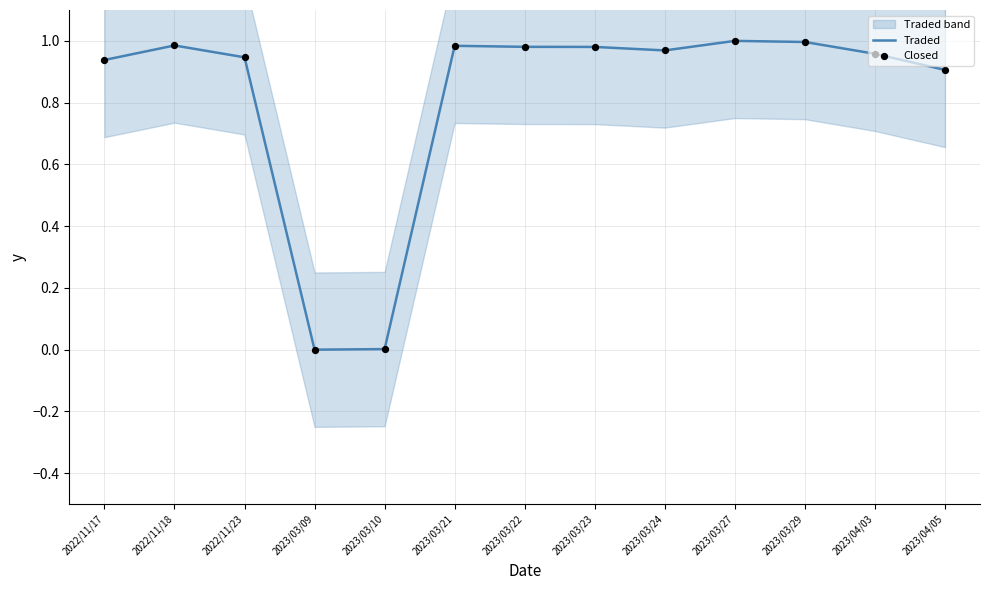

The Traded series shows 1.6 at 2023/03/27. True or false?

False